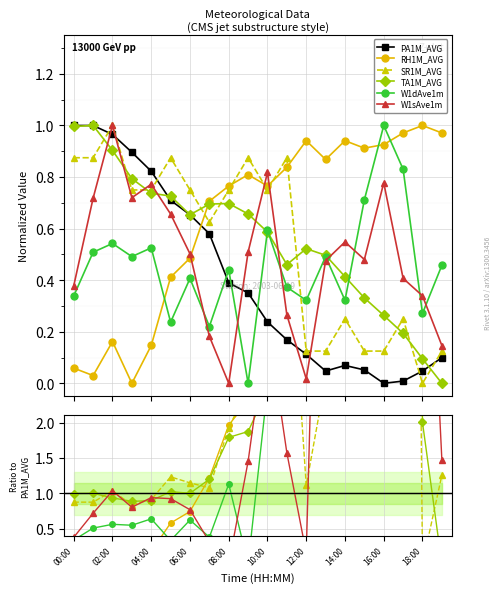

How many data points in TA1M_AVG are above 0?

19